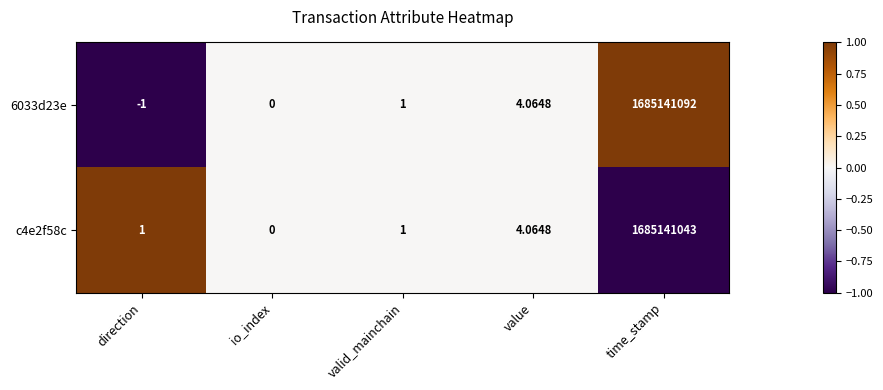

Where is 6033d23e nearest to the value 842570545?

value